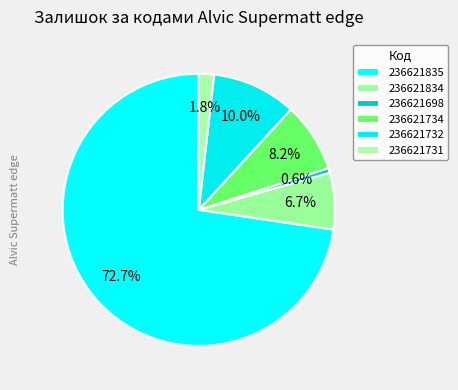

Do 236621732 and 236621834 together represent more than half of the pie?

No